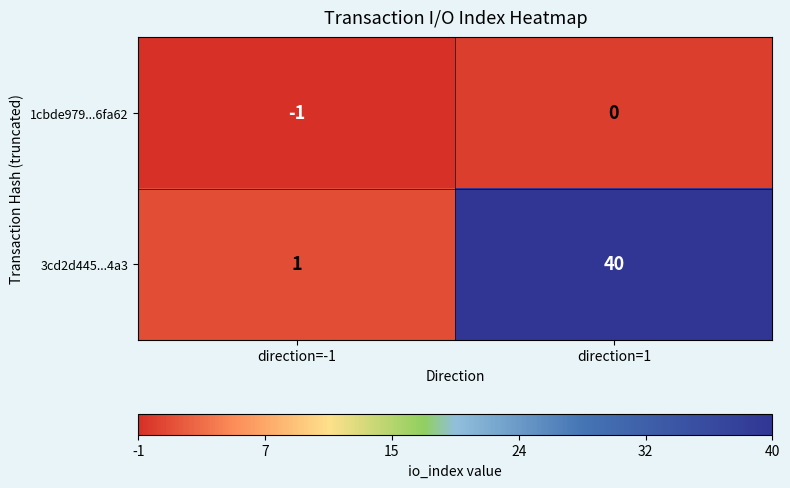

Where is 1cbde979...6fa62 nearest to the value 0?

direction=1